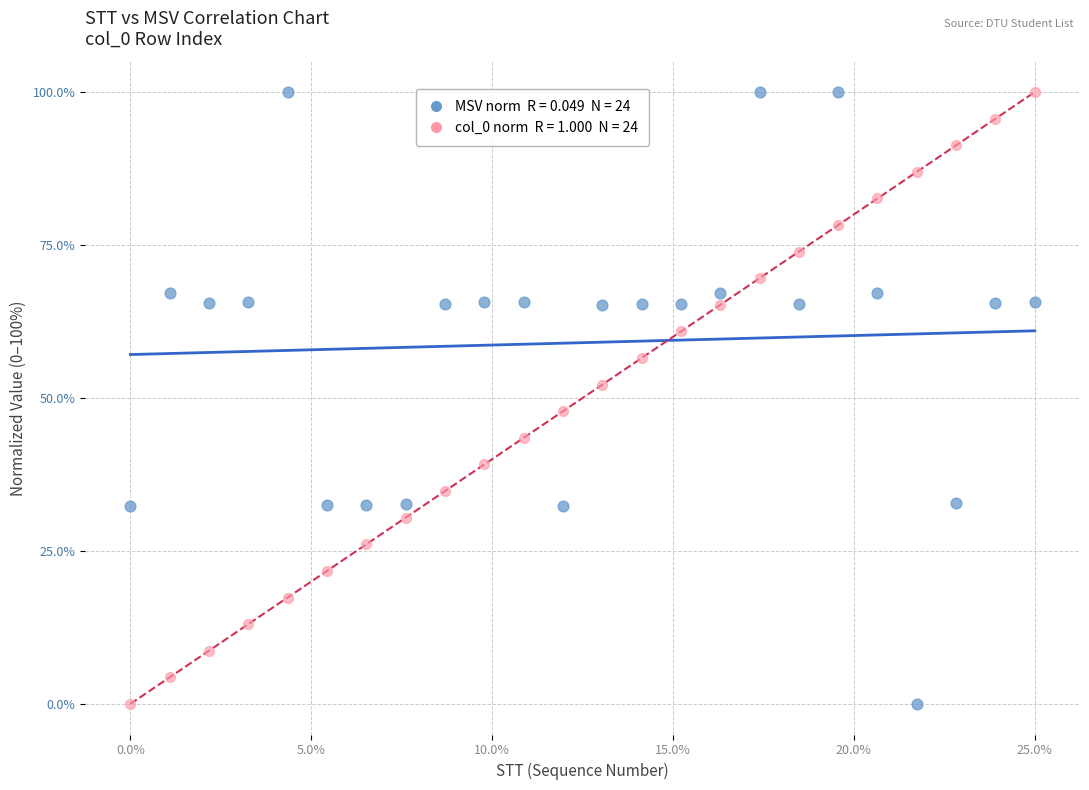

Across all data points, what is the range of Y values (max minus min)?

100.0